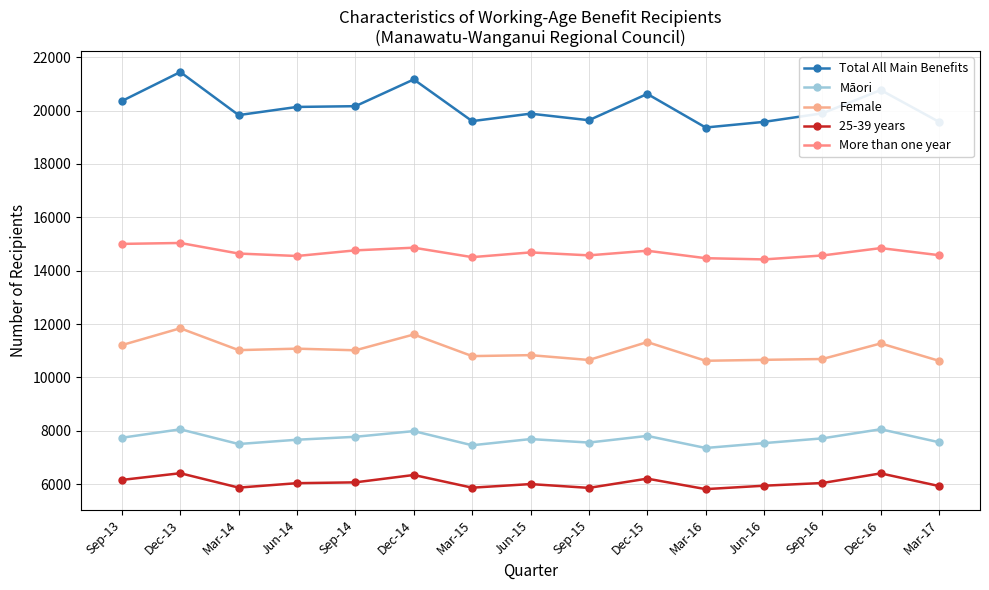

What is the total value across all series at Mar-14?

58876